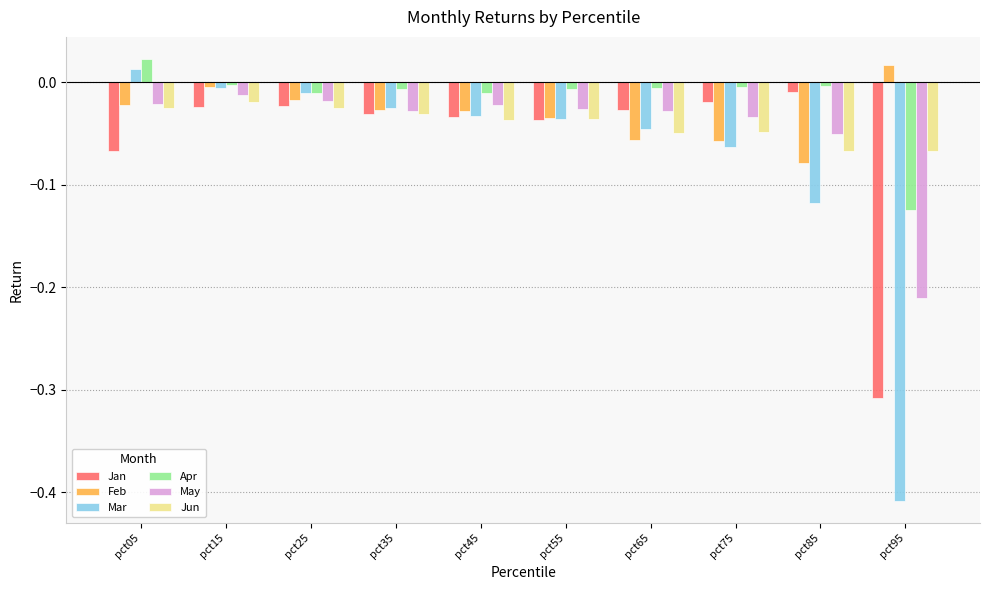

The Jun series shows -0.0 at pct05. True or false?

True